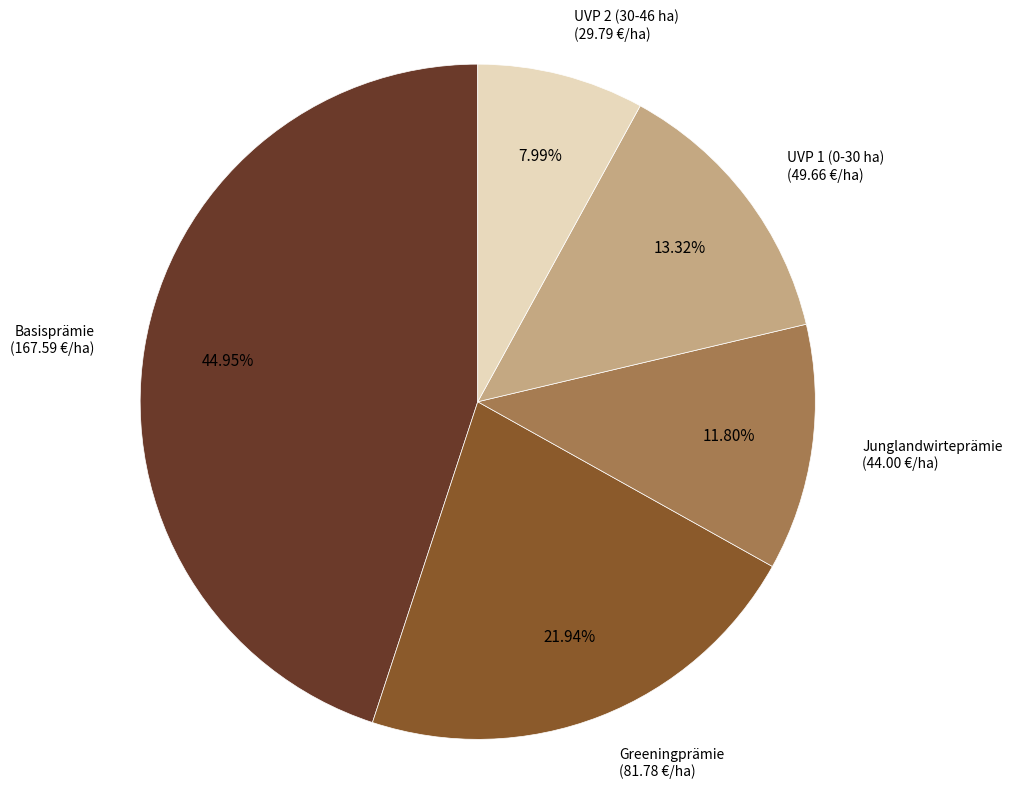

How many slices are in this pie chart?

5